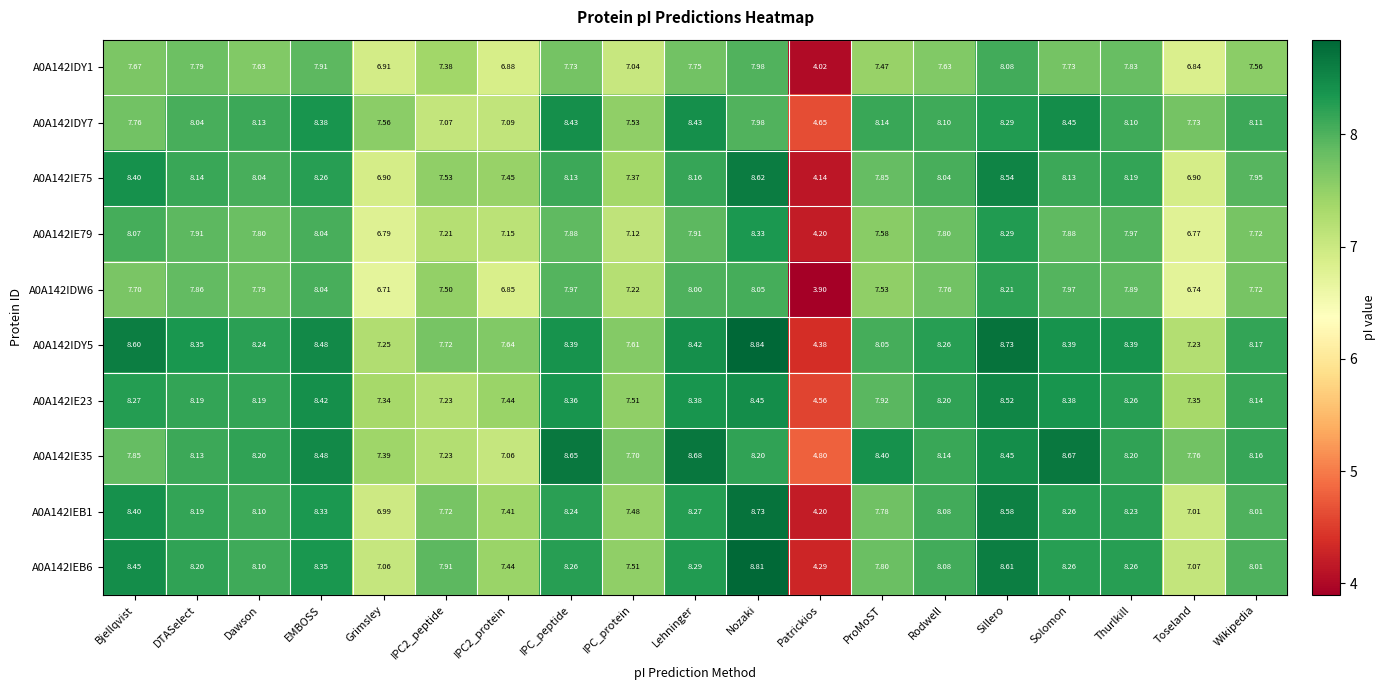

What is the total value across all series at DTASelect?

80.8